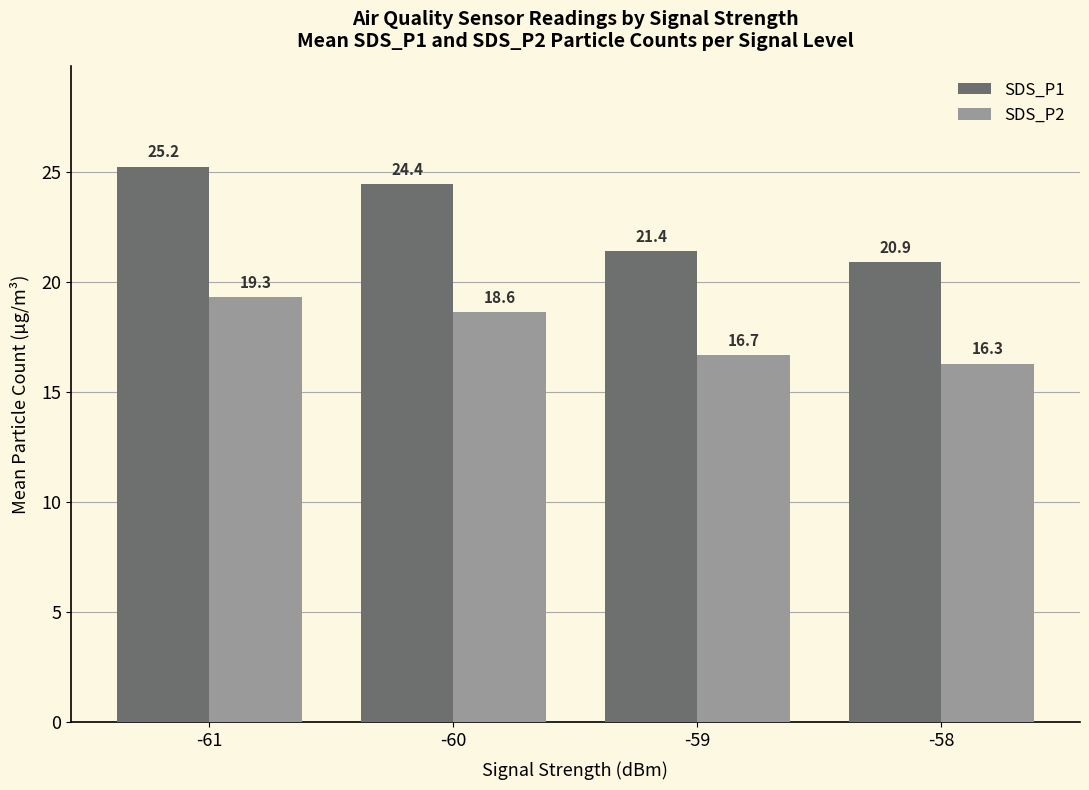

What is the spread (max minus min) of values at -61?

5.9